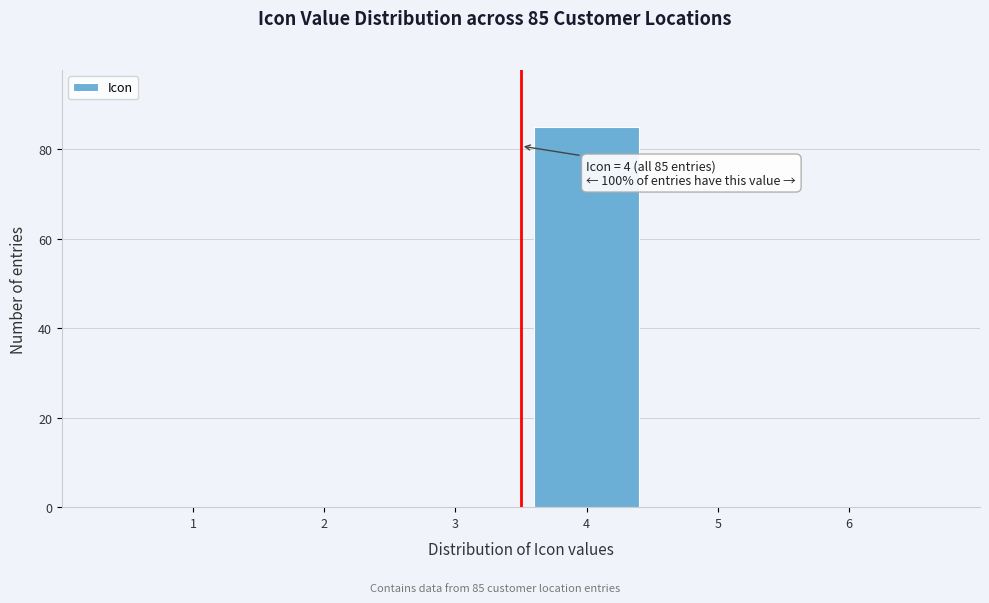

Reading left to right, transcribe all the data shown in this chart.

1=0	2=0	3=0	4=85	5=0	6=0